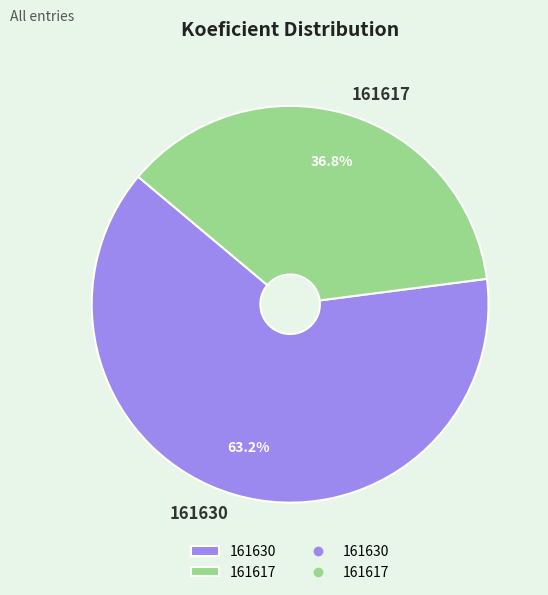

What is the smallest slice in the pie chart?

161617